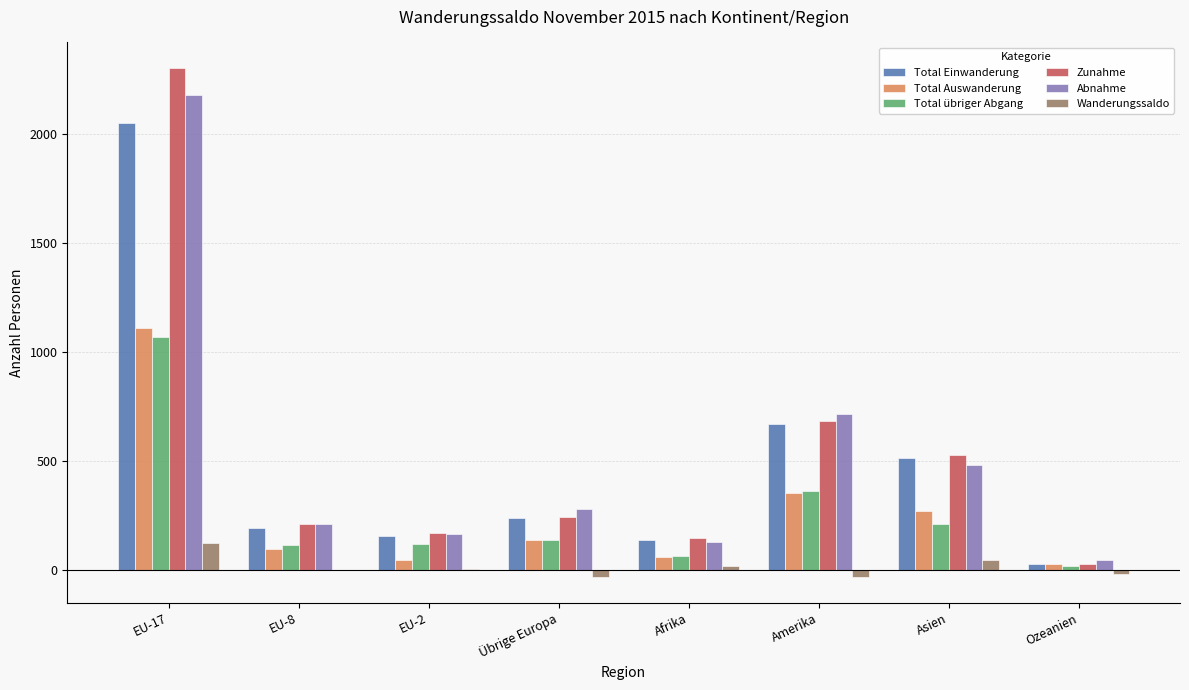

What is the maximum value for Total Auswanderung?

1111